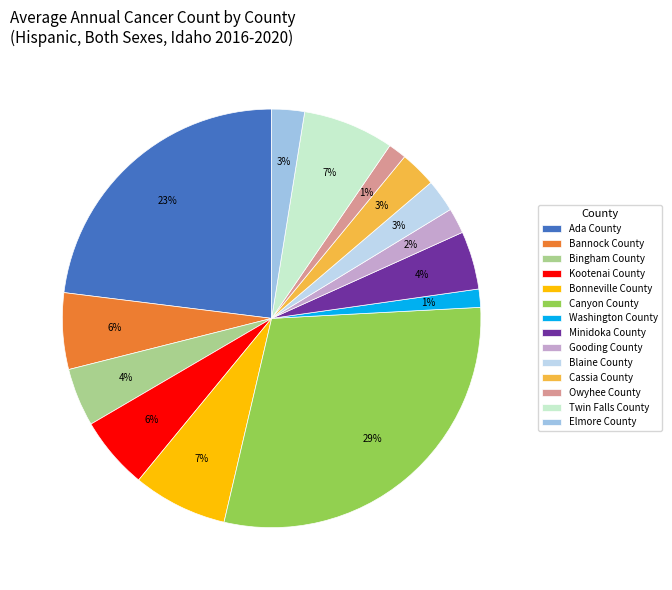

Is it true that Twin Falls County is 20% of the pie?

False